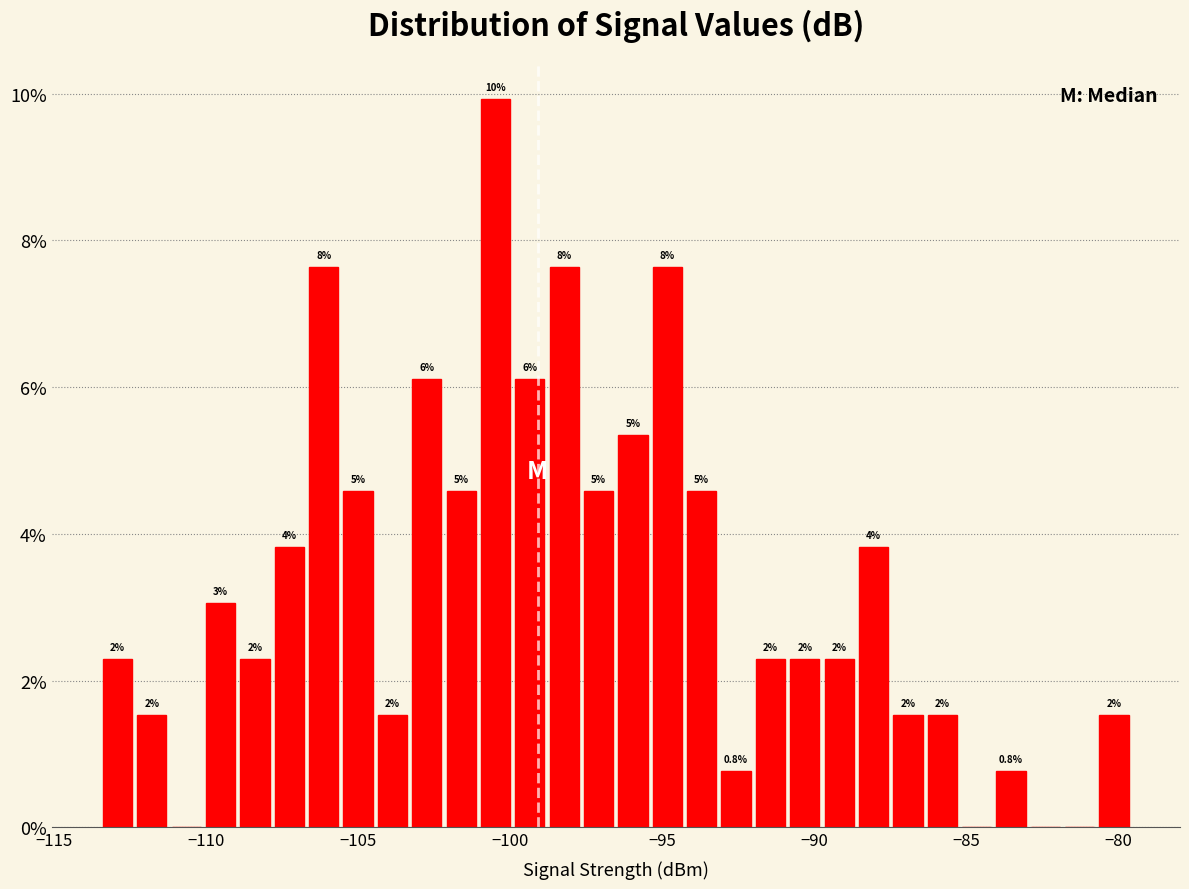

Around what value on the x-axis is the tallest bar? Give the approximate position of its centre, as read against the axis.

-100.5